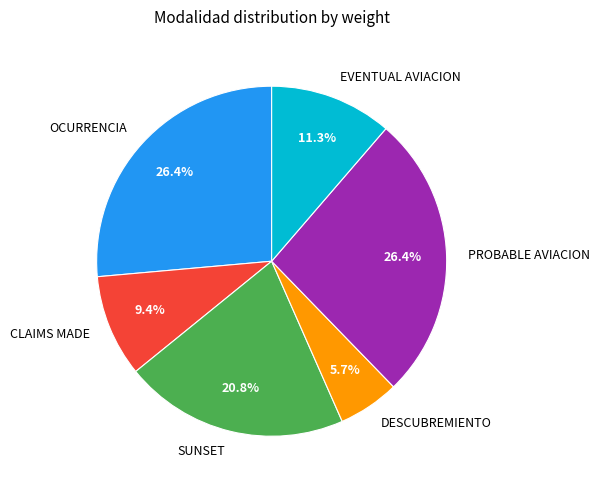

What percentage is NOT represented by PROBABLE AVIACION?

73.6%